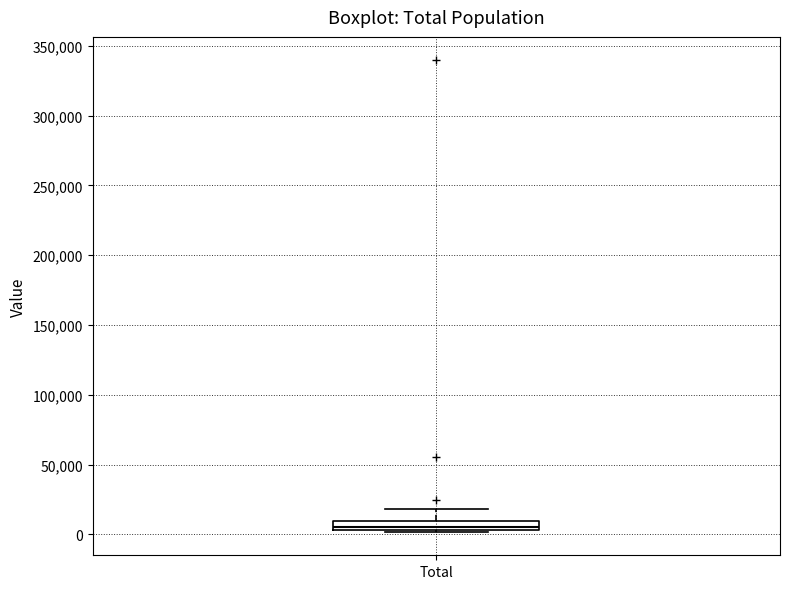

Where is the lower edge of the box for Total on the y-axis? The values are not printed on the chart, so give them approximately, as read against the axis.

5000